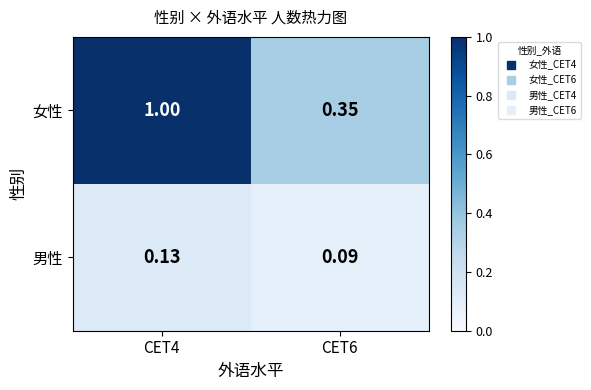

Which series has the largest total across all categories?

女性